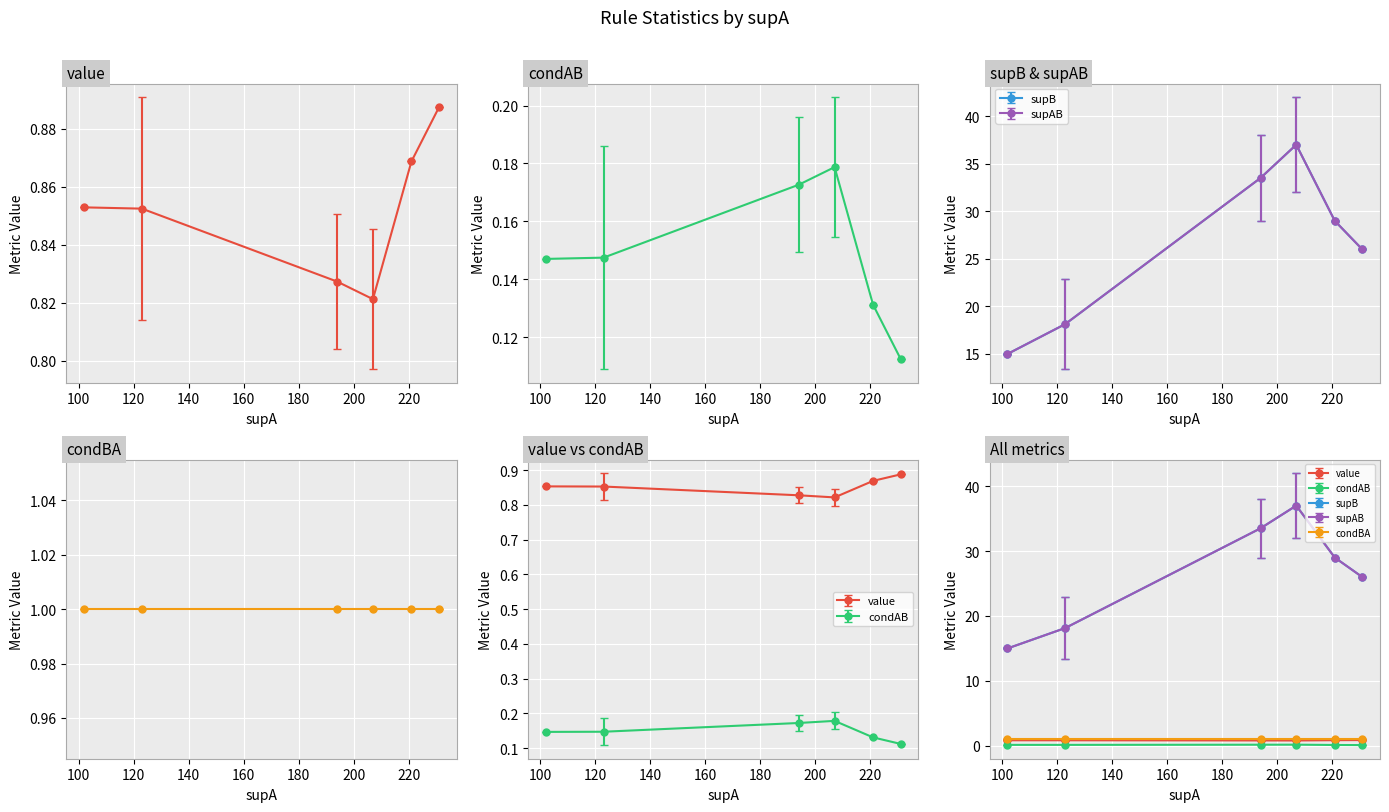

Is this an area chart (filled region under the line)?

No